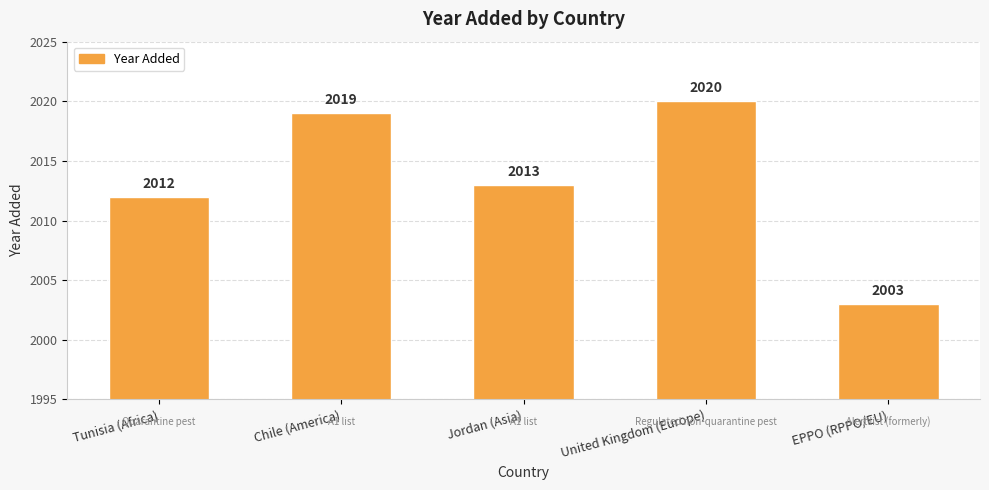

How many bars are there in total?

5